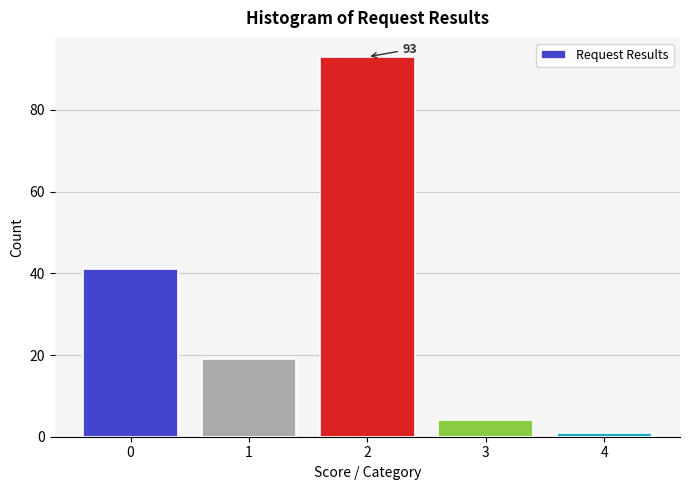

Reading right to left, list all the values displayed in this chart.

1	4	93	19	41